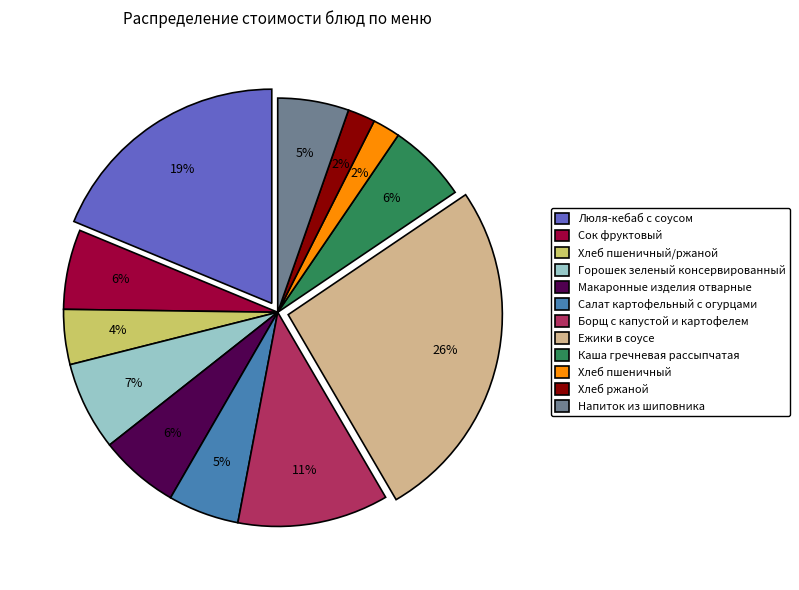

Is Хлеб пшеничный/ржаной the majority of the pie?

No